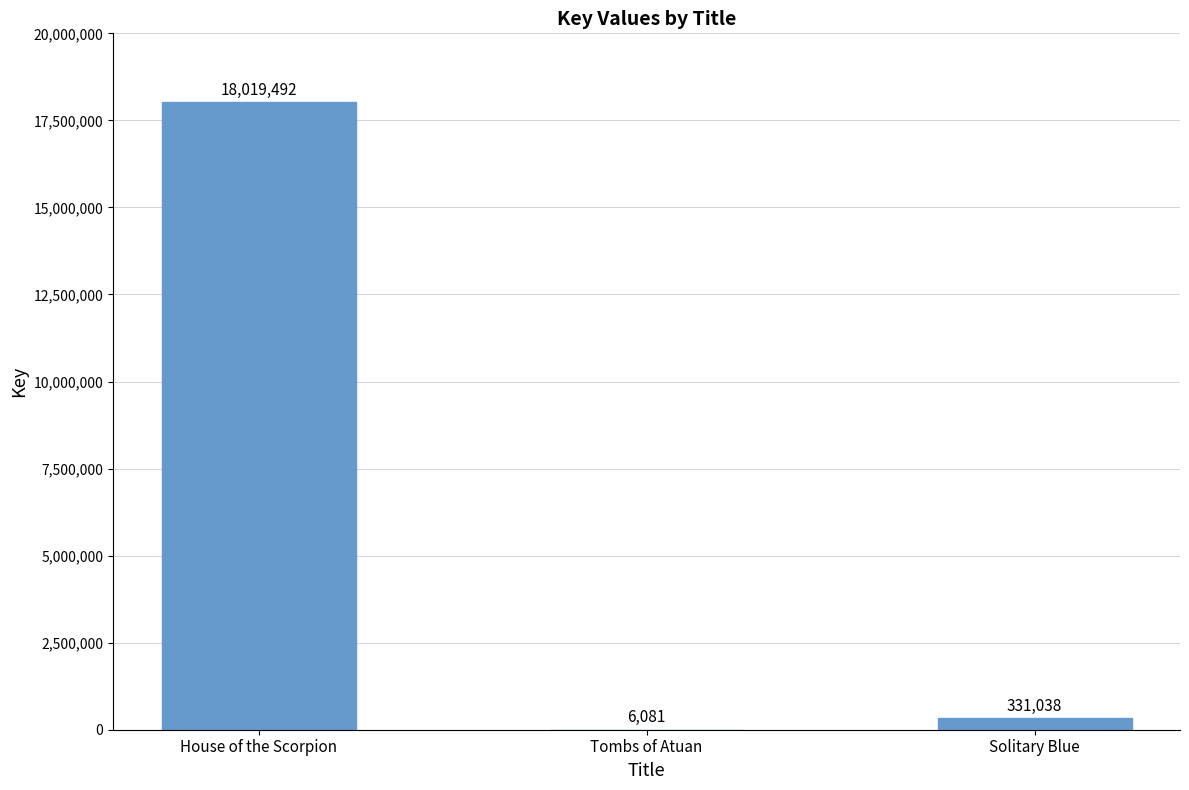

At which label is the value closest to 9012786?

Solitary Blue